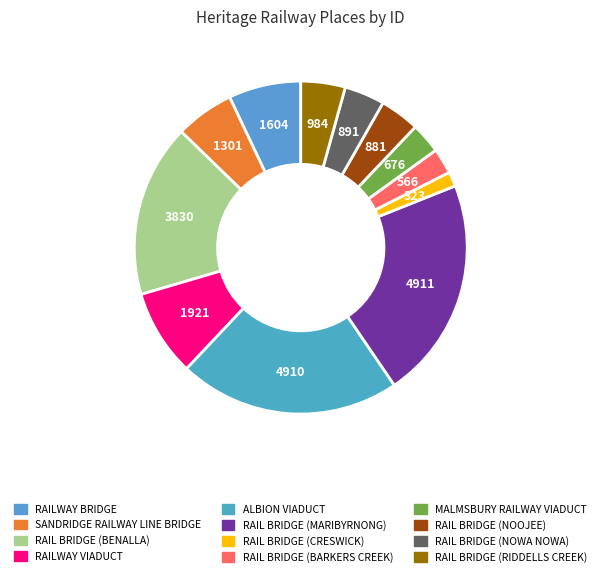

To the nearest percent, what is the combined percentage of RAIL BRIDGE (BARKERS CREEK) and RAIL BRIDGE (NOOJEE)?

6%